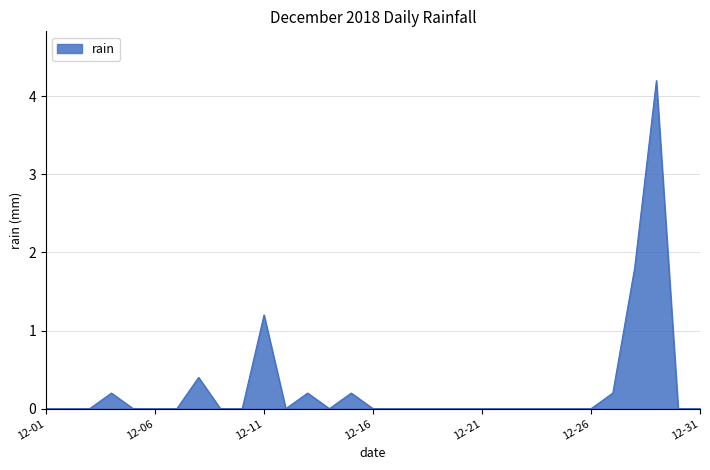

What is the difference between the maximum and minimum values?

4.2